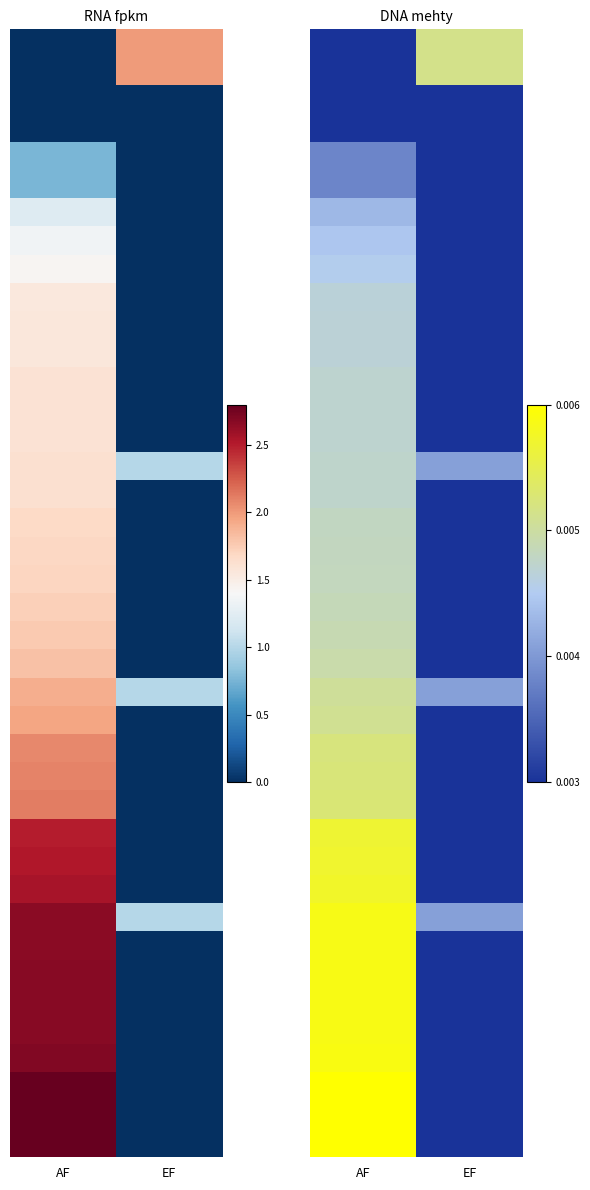

Count the number of data series in this chart.

40